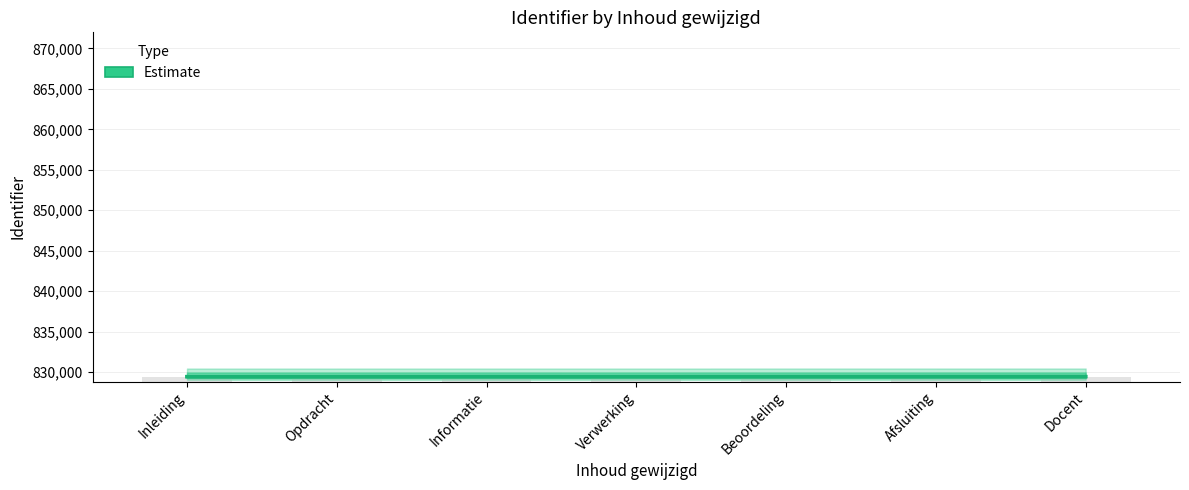

How many values are between 829449 and 829454?

5